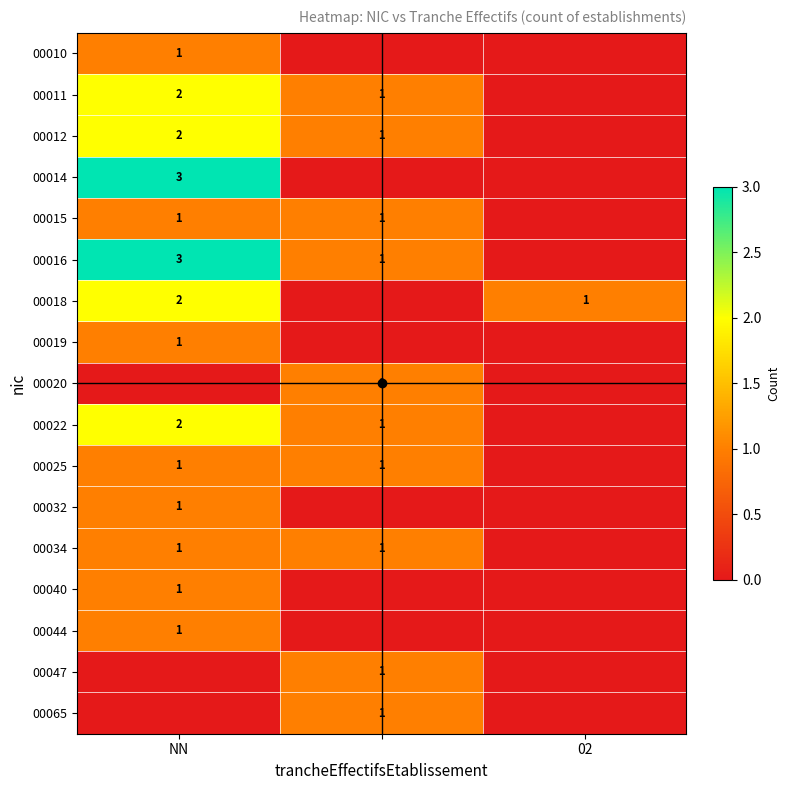

Is it true that 00018 equals 2 at NN?

True